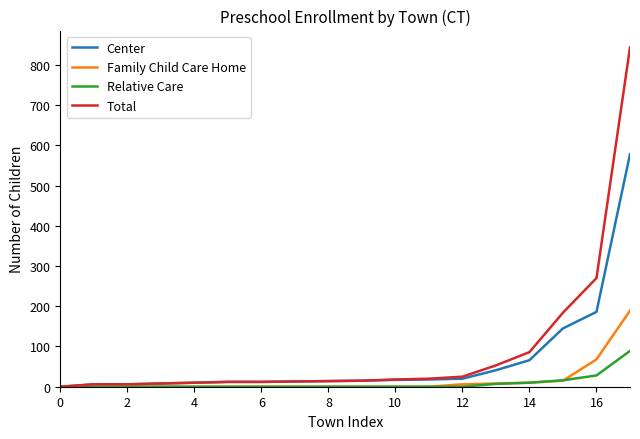

At how many categories does at least one series exceed 363?

1